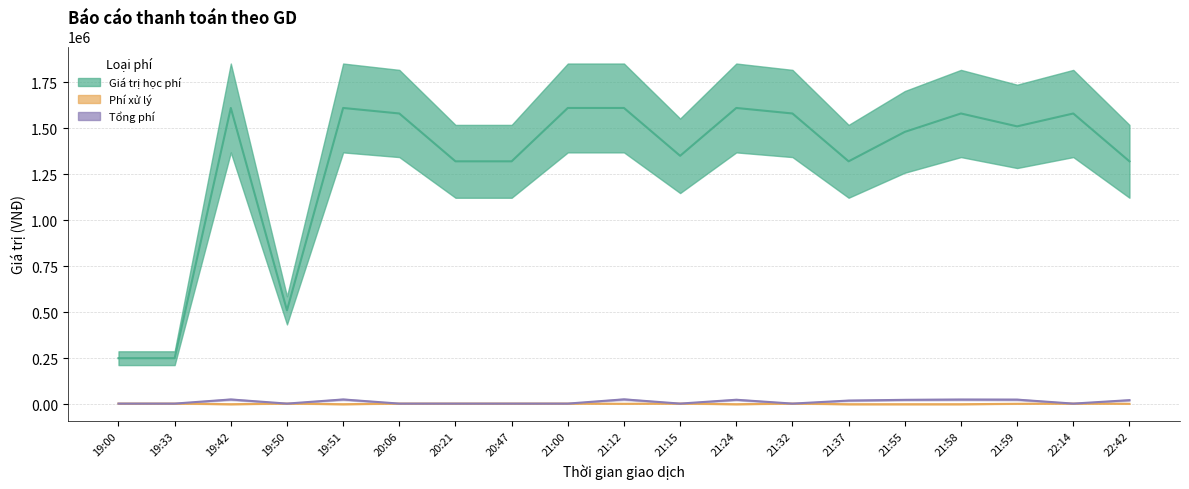

What are all the series names shown in the legend?

Giá trị học phí, Phí xử lý, Tổng phí